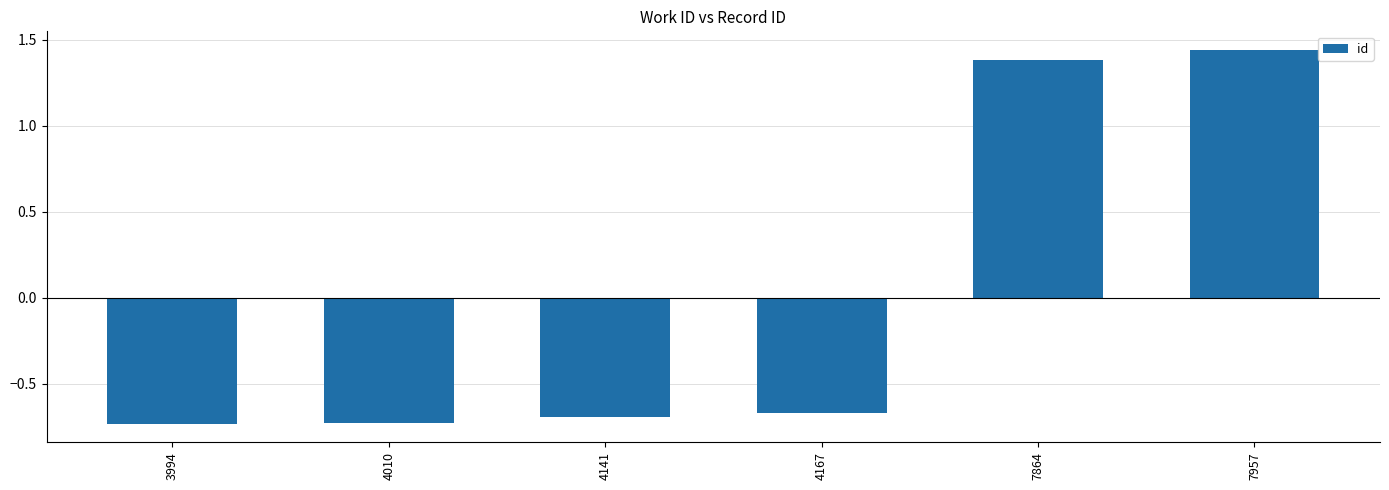

At which label does the data first exceed 0?

7864